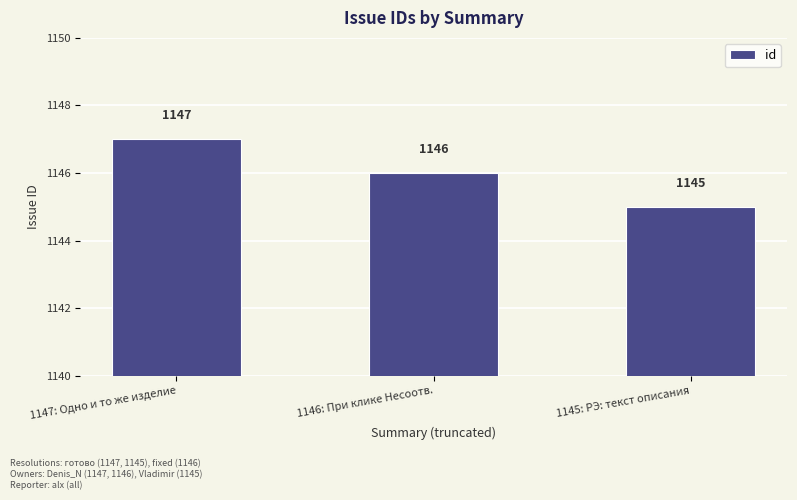

Between 1147: Одно и то же изделие and 1146: При клике Несоотв., which is larger?

1147: Одно и то же изделие